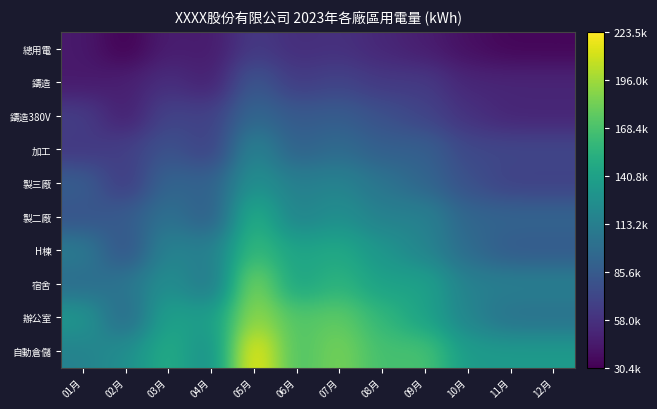

What is the smallest value displayed?

30405.5